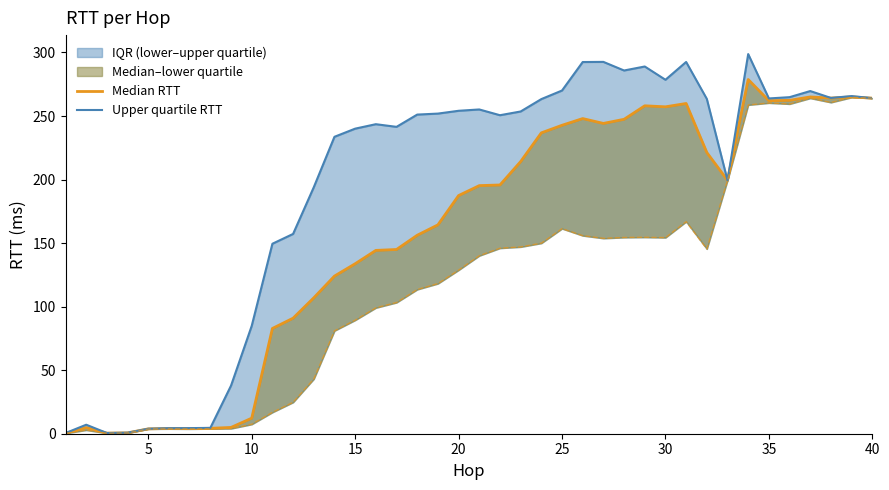

Reading left to right, transcribe all the data shown in this chart.

median_rtt: 0.4	4.8	0.5	0.7	3.8	4.2	4.0	4.3	5.0	12.2	82.8	90.9	106.9	124.0	133.7	144.3	145.0	156.2	164.4	187.4	195.2	195.7	214.1	236.8	242.7	248.0	244.2	247.4	258.1	257.2	259.9	221.3	199.4	278.7	262.1	262.3	265.0	264.1	265.0	264.1
upper_quartile_rtt: 0.5	7.1	0.6	0.8	3.9	4.3	4.4	4.6	37.8	84.8	149.5	157.2	193.9	233.6	240.1	243.6	241.5	251.1	251.9	254.1	255.2	250.6	253.6	263.3	270.1	292.5	292.6	285.8	289.0	278.5	292.5	263.5	199.4	298.7	263.8	264.8	269.6	264.2	265.7	264.1
lower_quartile_rtt line: 0.3	2.9	0.4	0.6	3.7	3.8	3.8	3.9	4.1	7.4	16.8	24.7	43.1	81.0	89.4	99.1	103.2	113.5	118.1	128.8	140.1	146.0	147.0	149.9	161.4	155.9	153.8	154.5	154.6	154.3	166.9	145.4	199.4	258.7	260.3	259.5	264.0	260.7	264.7	264.1